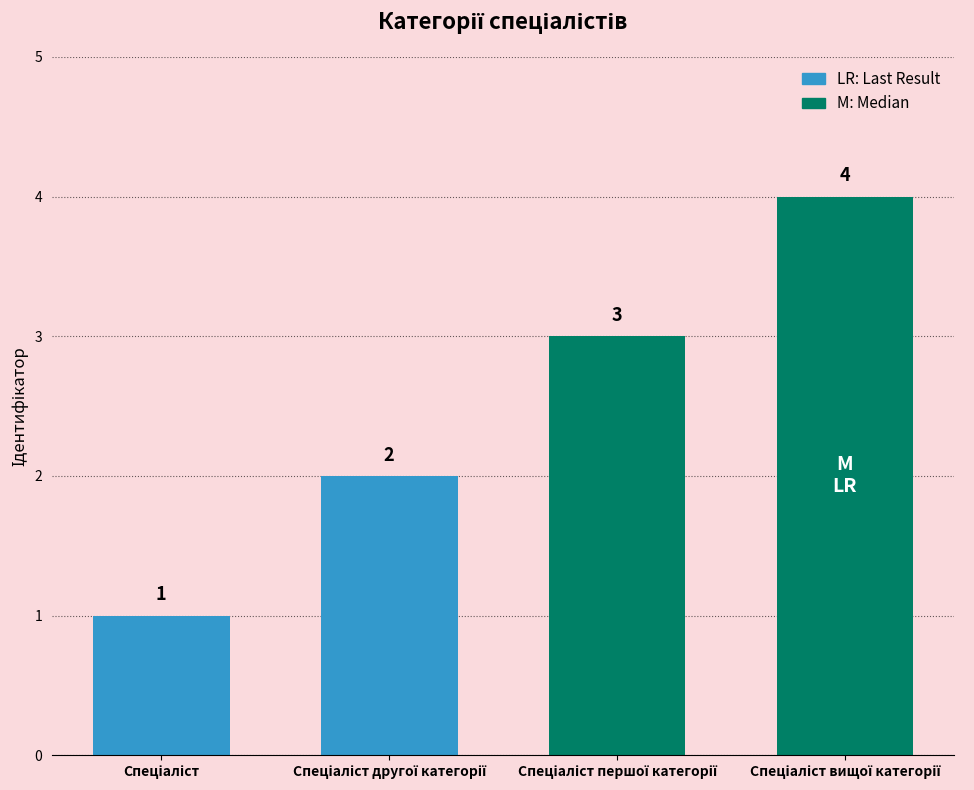

Count the number of data series in this chart.

1